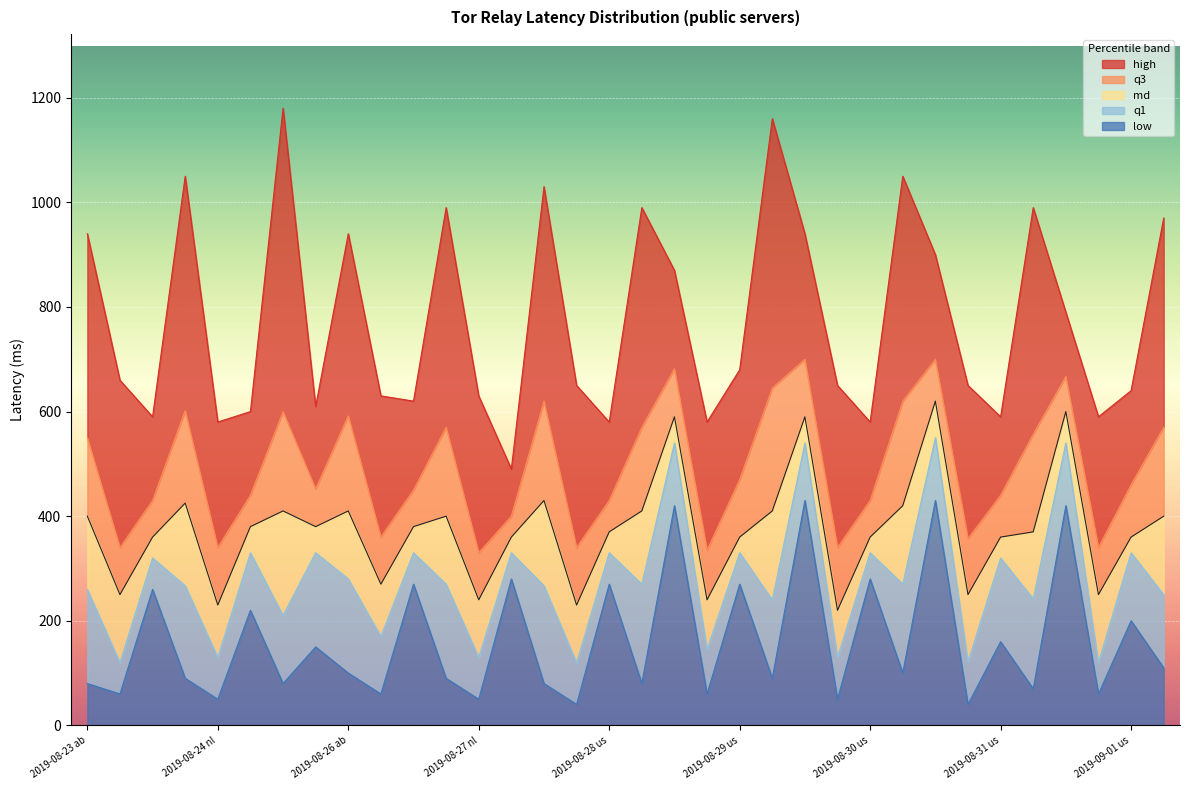

What is the smallest value displayed?

40